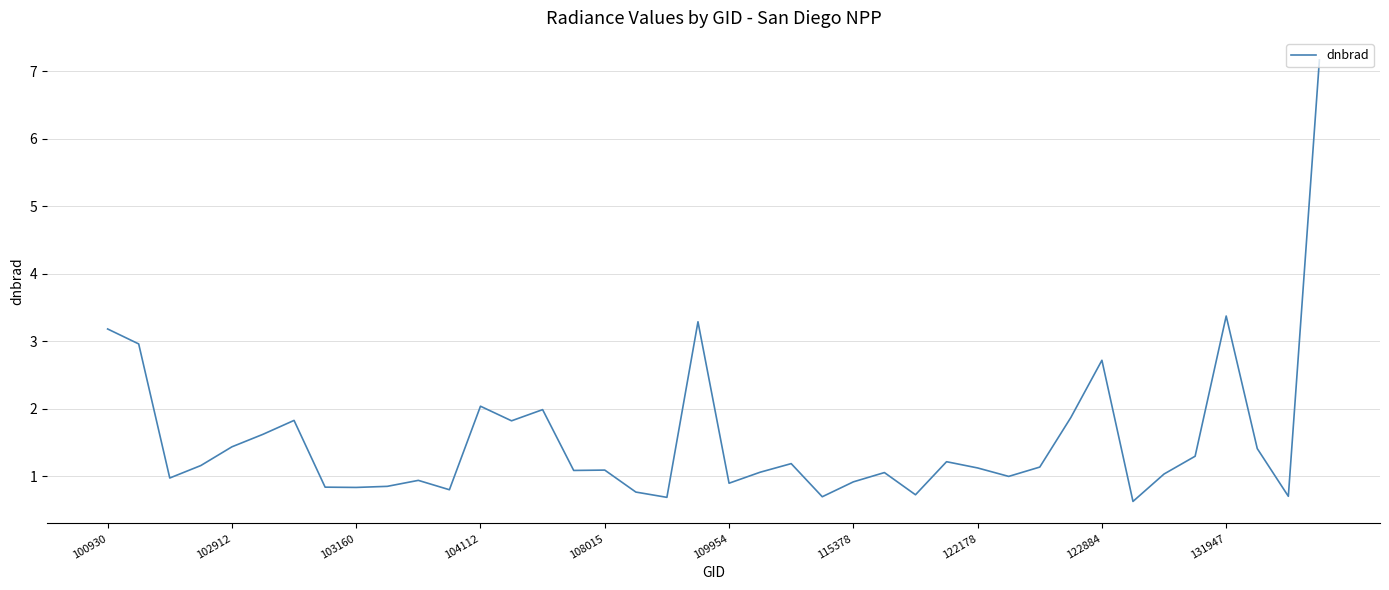

What is the greatest value displayed?

7.2